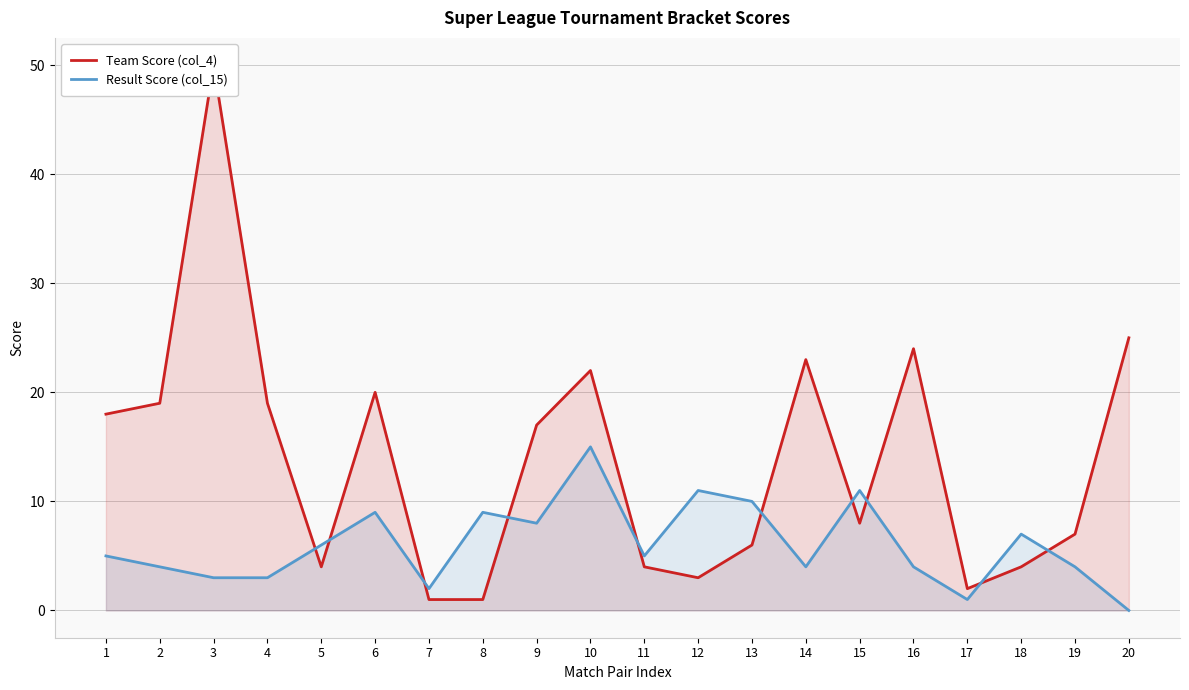

What is the spread (max minus min) of values at 5?

2